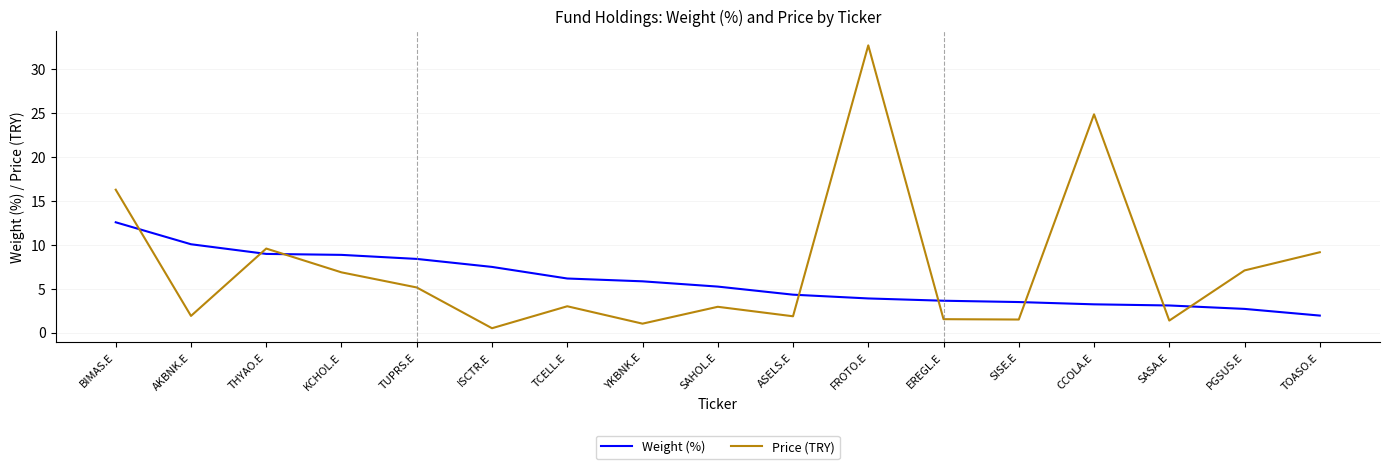

What is the difference between the highest and lowest values at KCHOL.E?

2.0